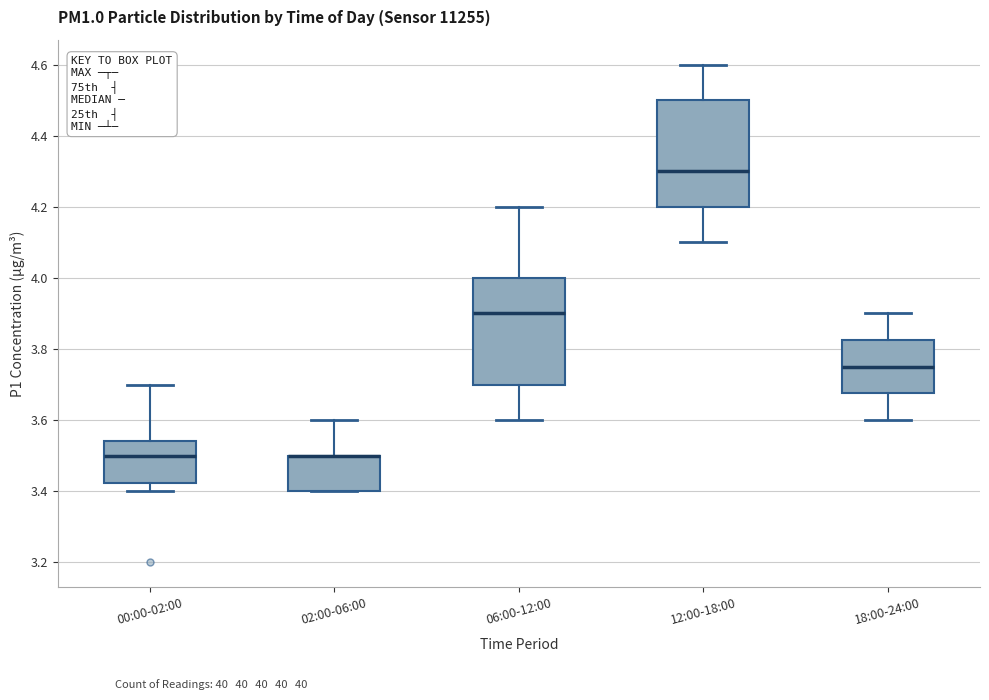

Reading left to right, transcribe this box plot: for each box, give where its median line is, the range the box spans, and where its two whiskers end, as read against the y-axis. The values are not printed on the chart, so give them approximately, as read against the axis.

00:00-02:00: median 3.50, box 3.42 to 3.54, whiskers 3.40 to 3.70
02:00-06:00: median 3.50 (drawn on the box's upper edge), box 3.40 to 3.50, whiskers 3.40 to 3.60
06:00-12:00: median 3.90, box 3.70 to 4.00, whiskers 3.60 to 4.20
12:00-18:00: median 4.30, box 4.20 to 4.50, whiskers 4.10 to 4.60
18:00-24:00: median 3.76, box 3.68 to 3.82, whiskers 3.60 to 3.90